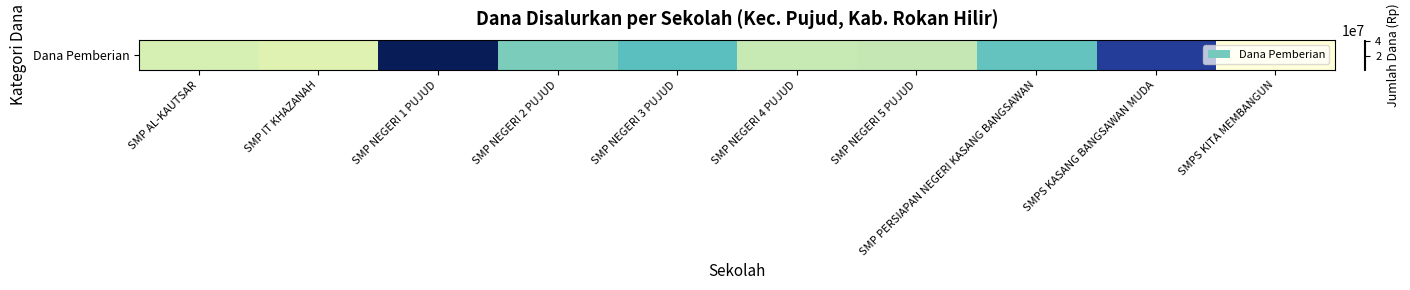

What is the average value?

17925000